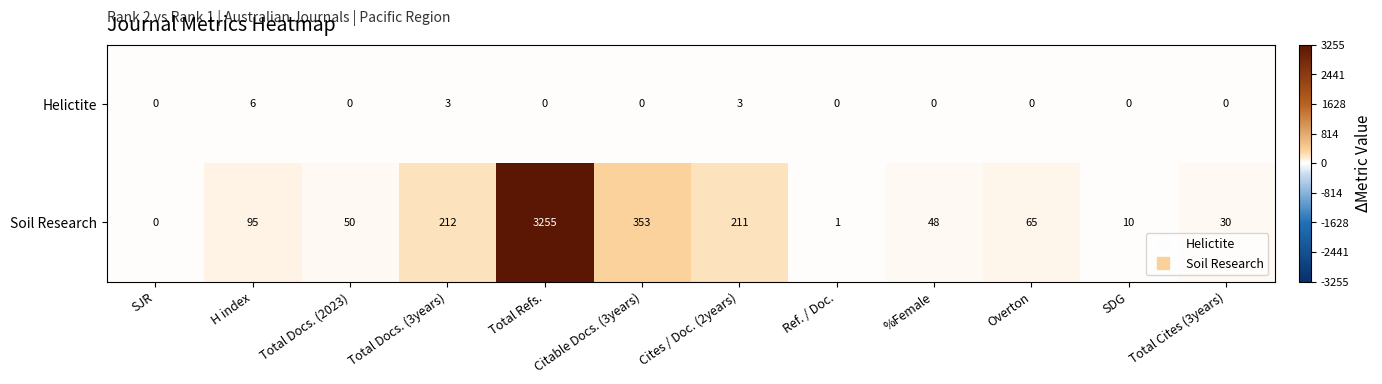

Which series has the largest total across all categories?

Soil Research